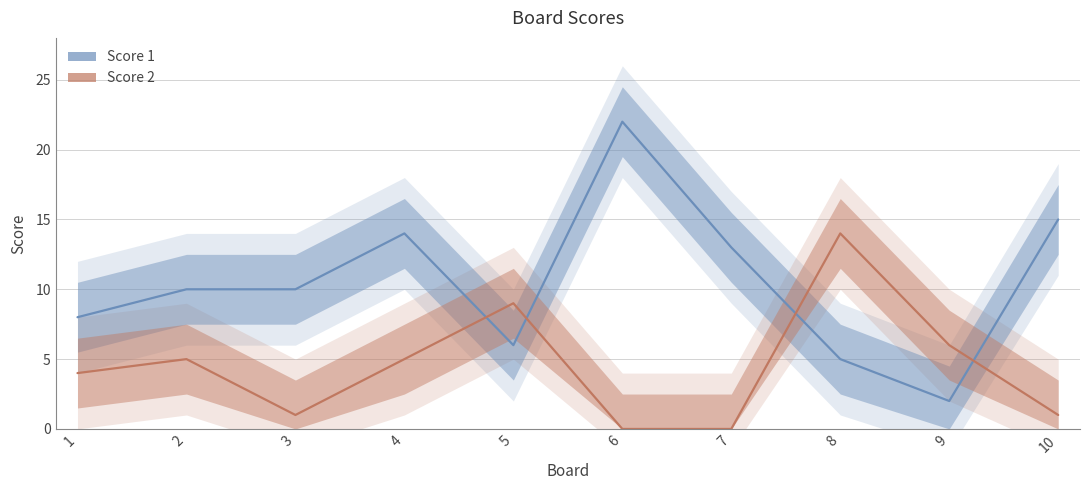

Reading left to right, transcribe all the data shown in this chart.

Score 1: 8	10	10	14	6	22	13	5	2	15
Score 2: 4	5	1	5	9	0	0	14	6	1